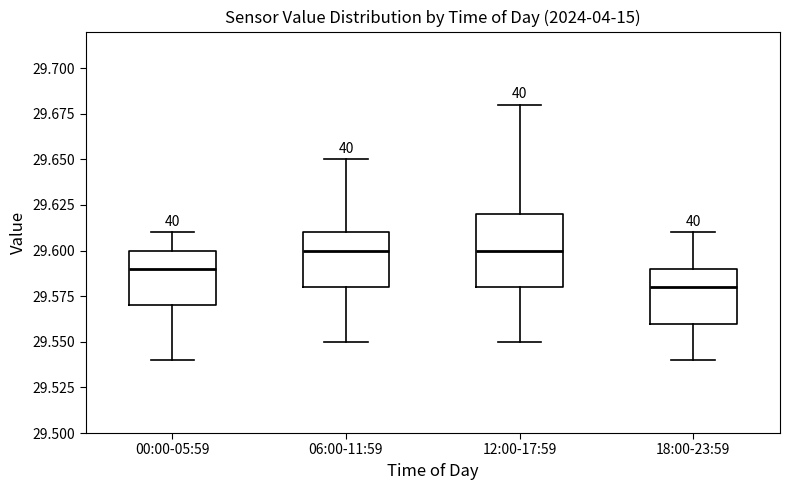

Reading left to right, transcribe this box plot: for each box, give where its median line is, the range the box spans, and where its two whiskers end, as read against the y-axis. The values are not printed on the chart, so give them approximately, as read against the axis.

00:00-05:59: median 29.59, box 29.57 to 29.60, whiskers 29.54 to 29.61
06:00-11:59: median 29.60, box 29.58 to 29.61, whiskers 29.55 to 29.65
12:00-17:59: median 29.60, box 29.58 to 29.62, whiskers 29.55 to 29.68
18:00-23:59: median 29.58, box 29.56 to 29.59, whiskers 29.54 to 29.61